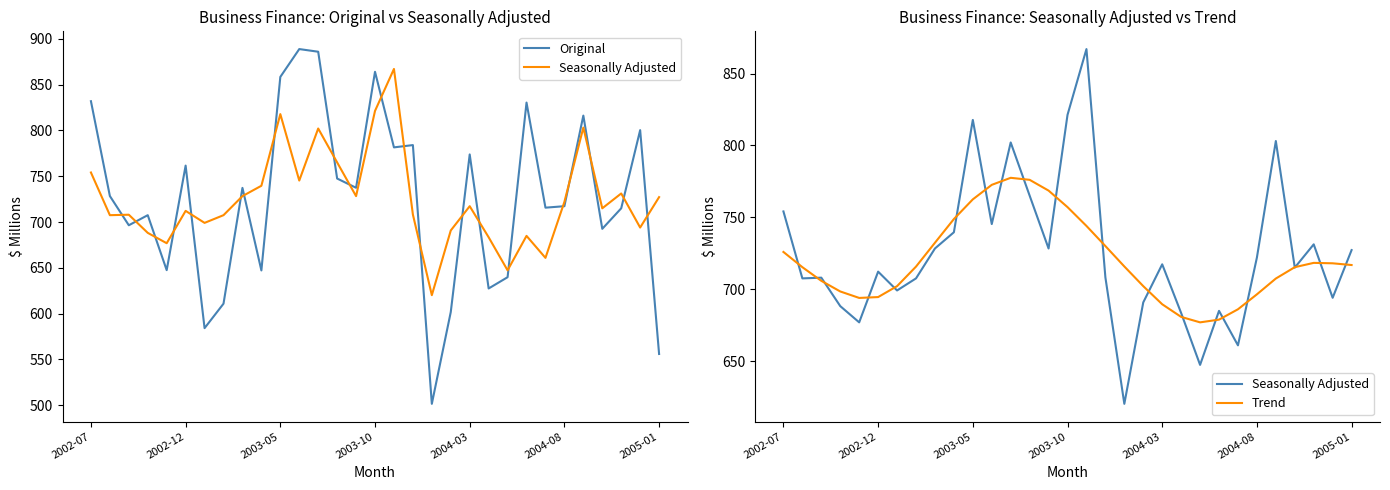

The value of Trend at 7 is 715.7. True or false?

True